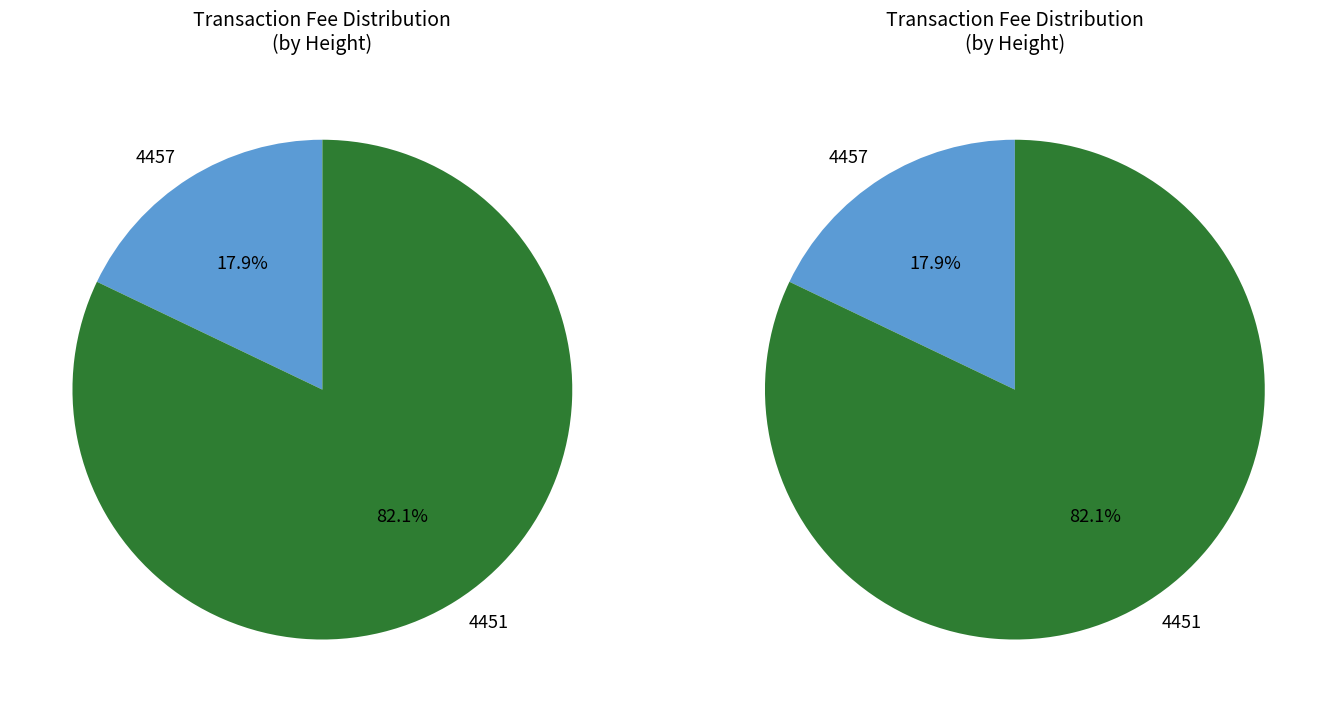

What is the change in value from 4457 to 4451?

+7.3